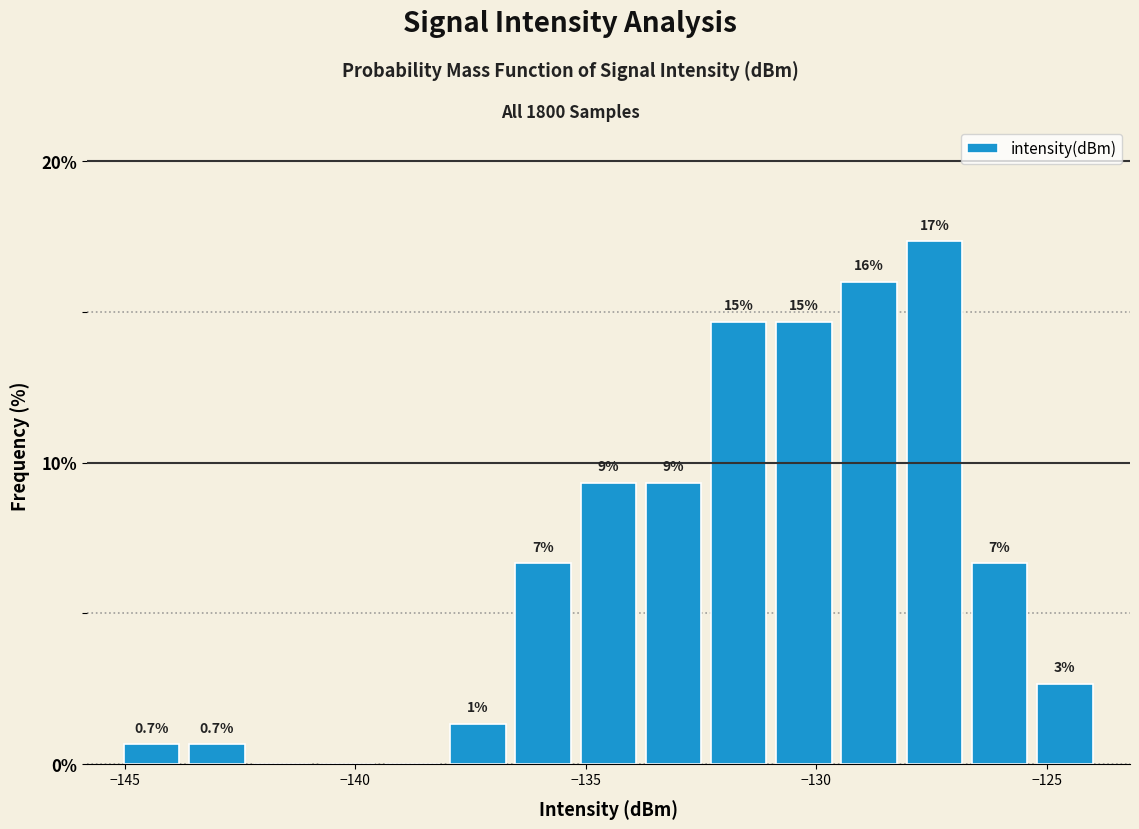

Read against the x-axis, roughly where is the centre of the tallest bar?

-127.5